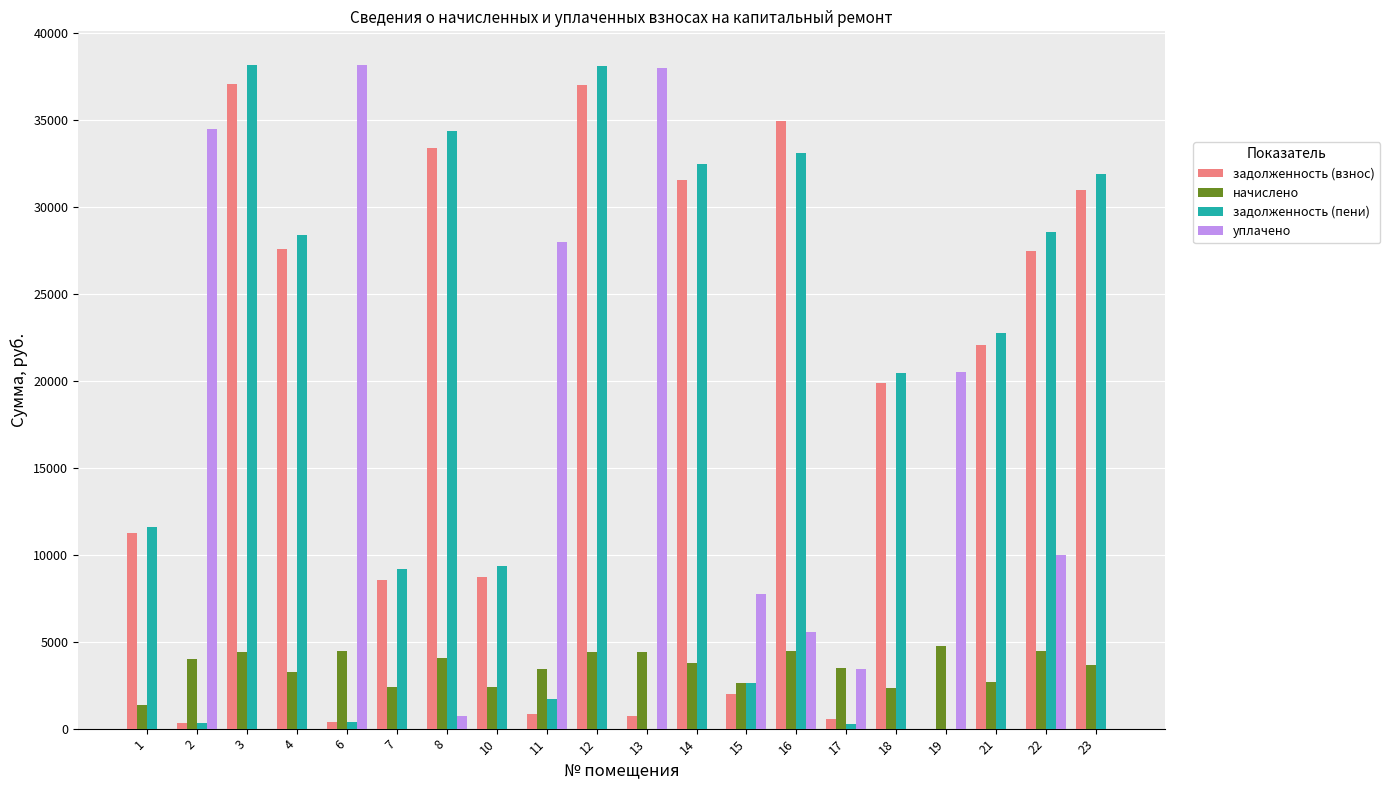

The уплачено series shows 0.0 at 3. True or false?

True